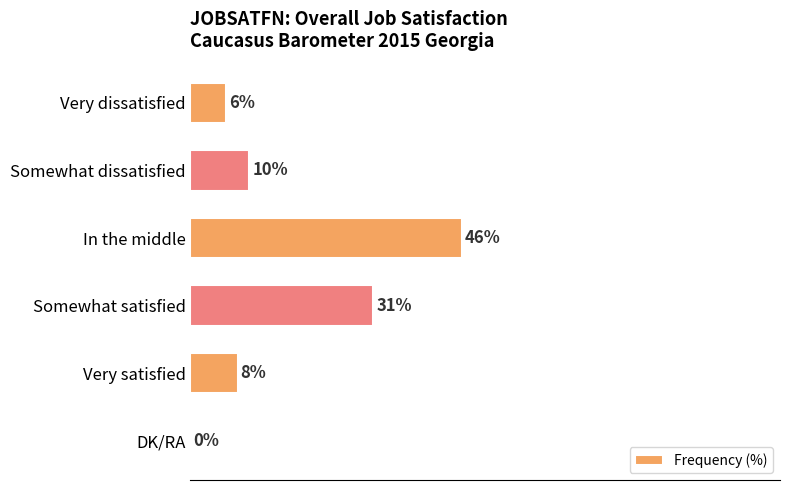

Between Very dissatisfied and Somewhat satisfied, which is larger?

Somewhat satisfied